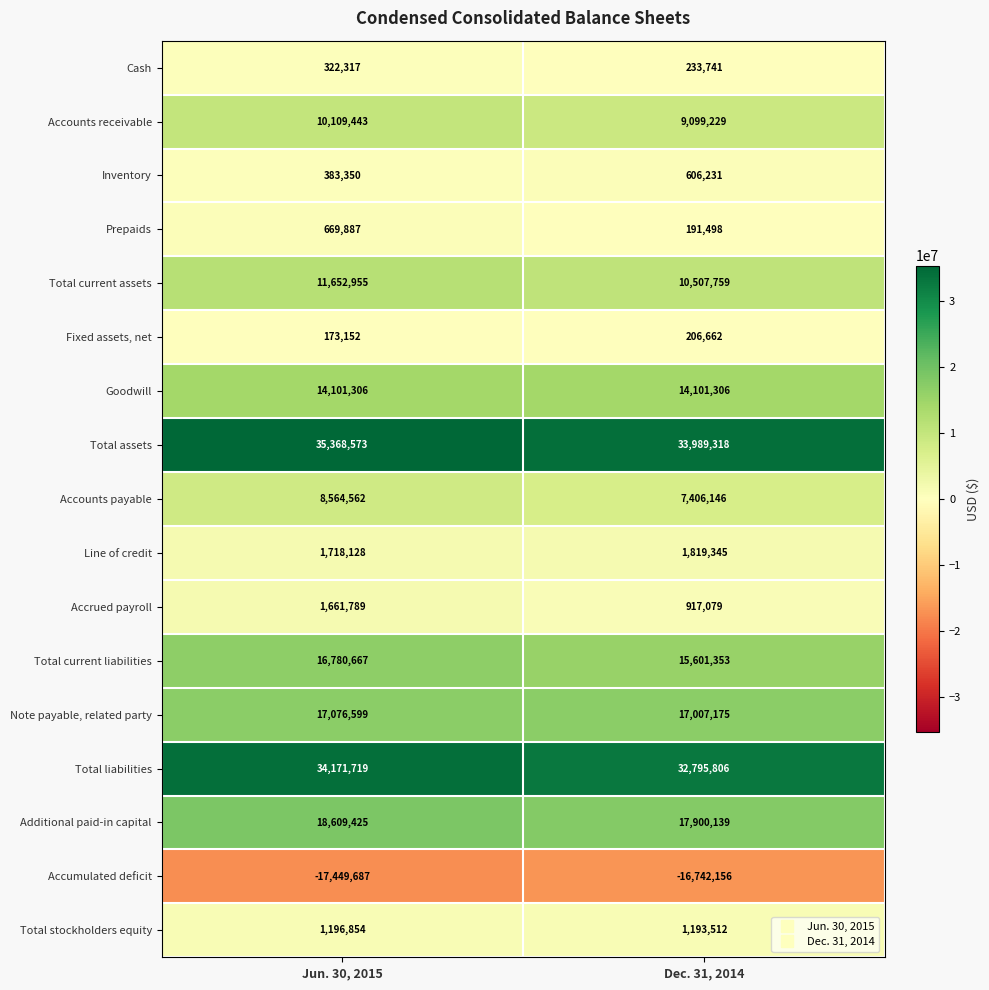

Which series has the widest spread of values?

Total assets